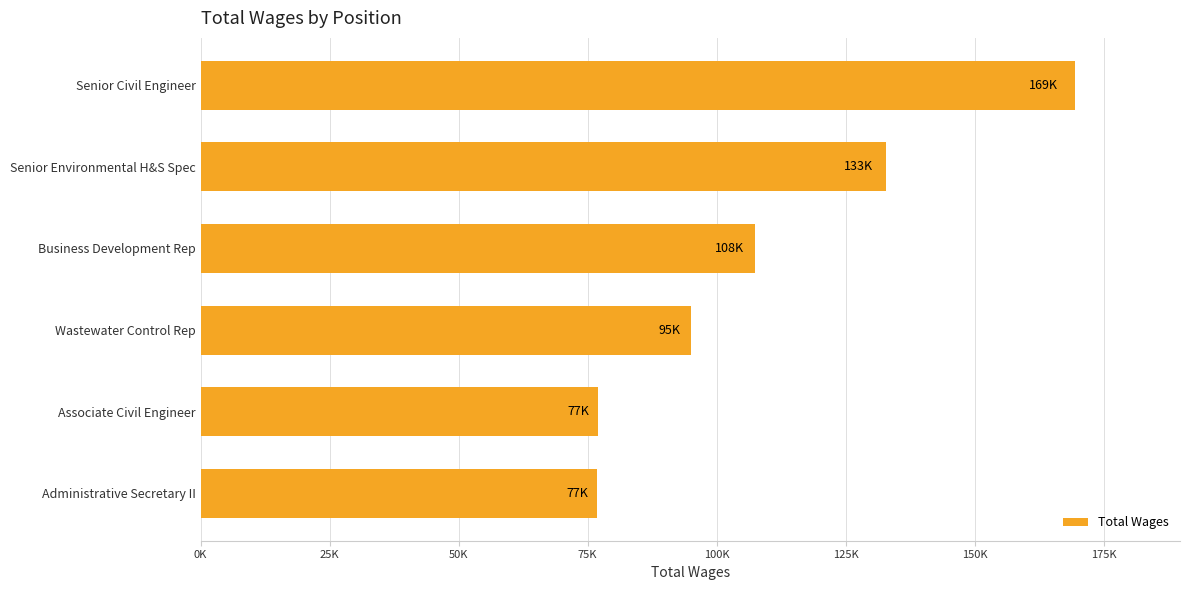

Are the bars horizontal?

Yes